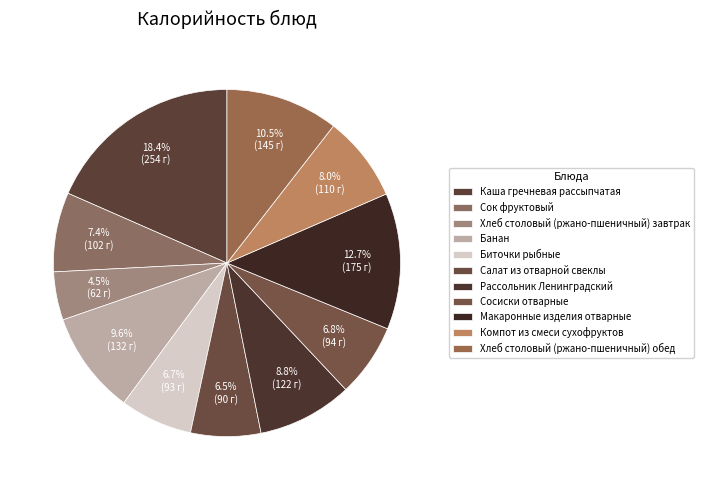

How many segments does this pie chart have?

11